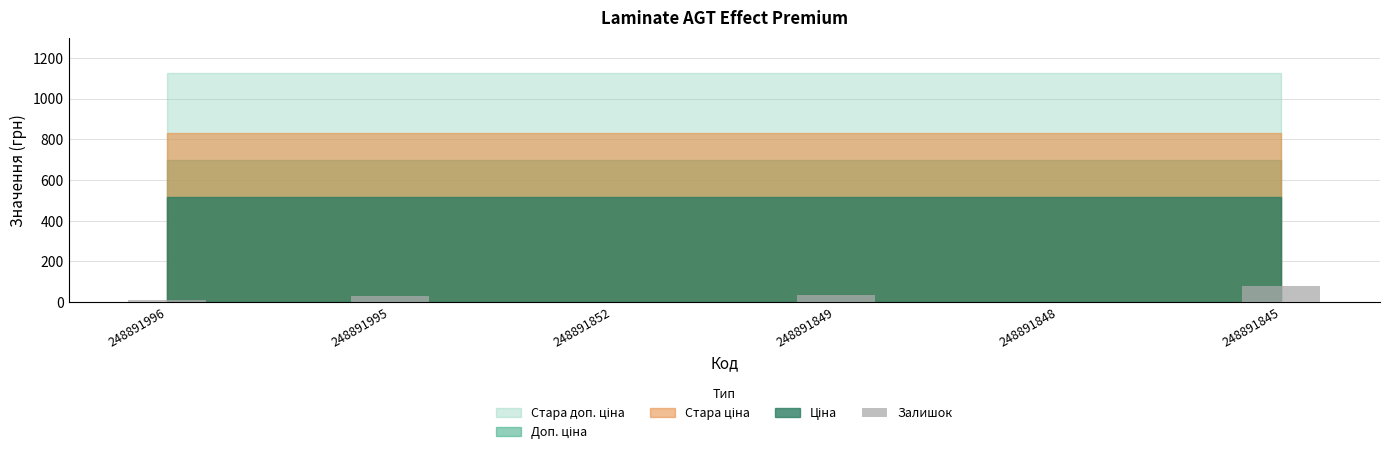

What value does the data have at 248891995?

28